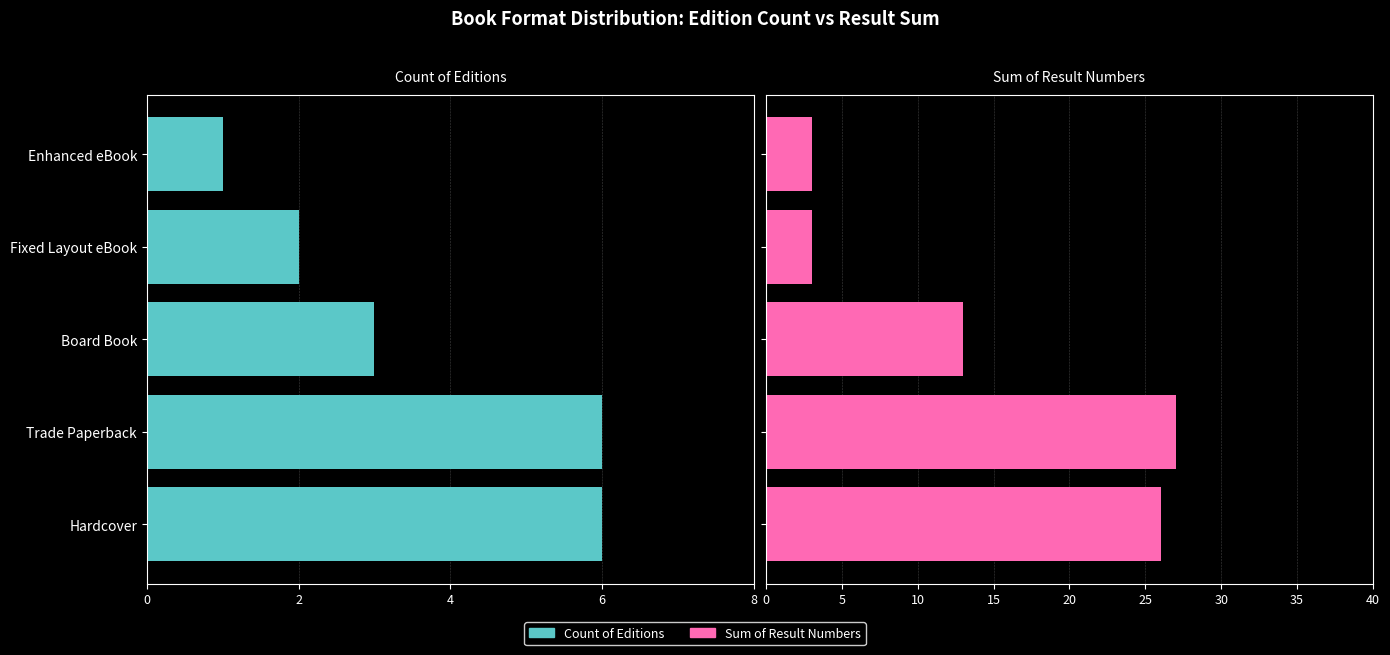

What is the maximum value shown in the chart?

27